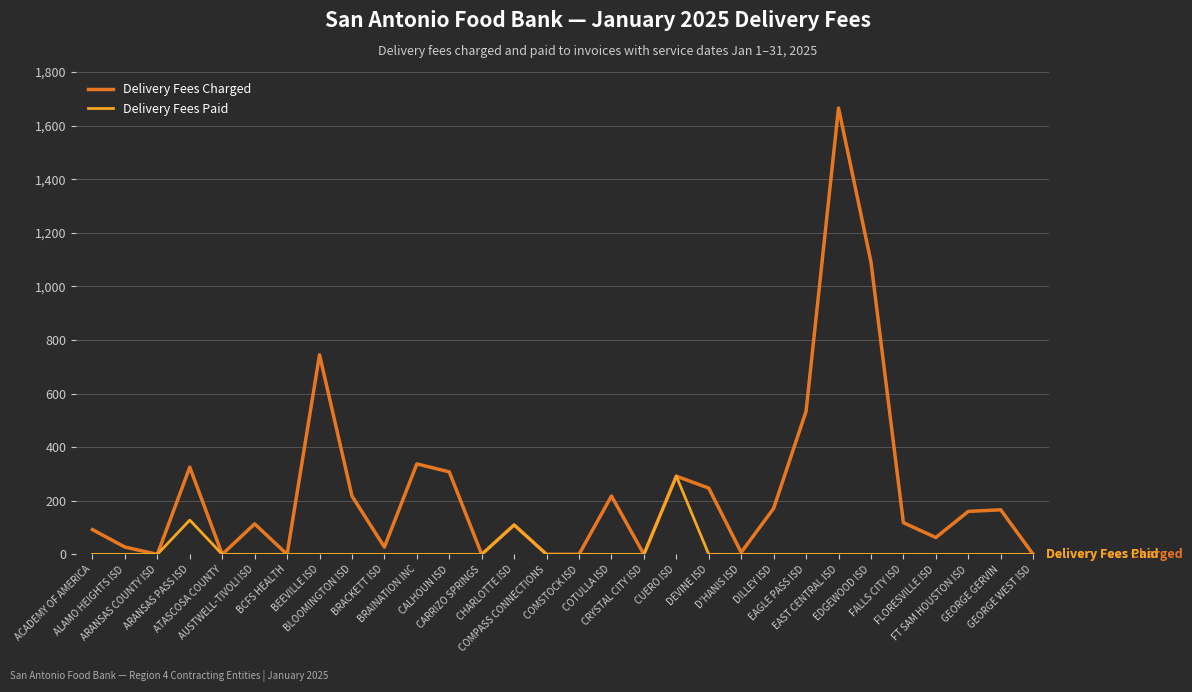

Which series has the largest total across all categories?

Delivery Fees Charged